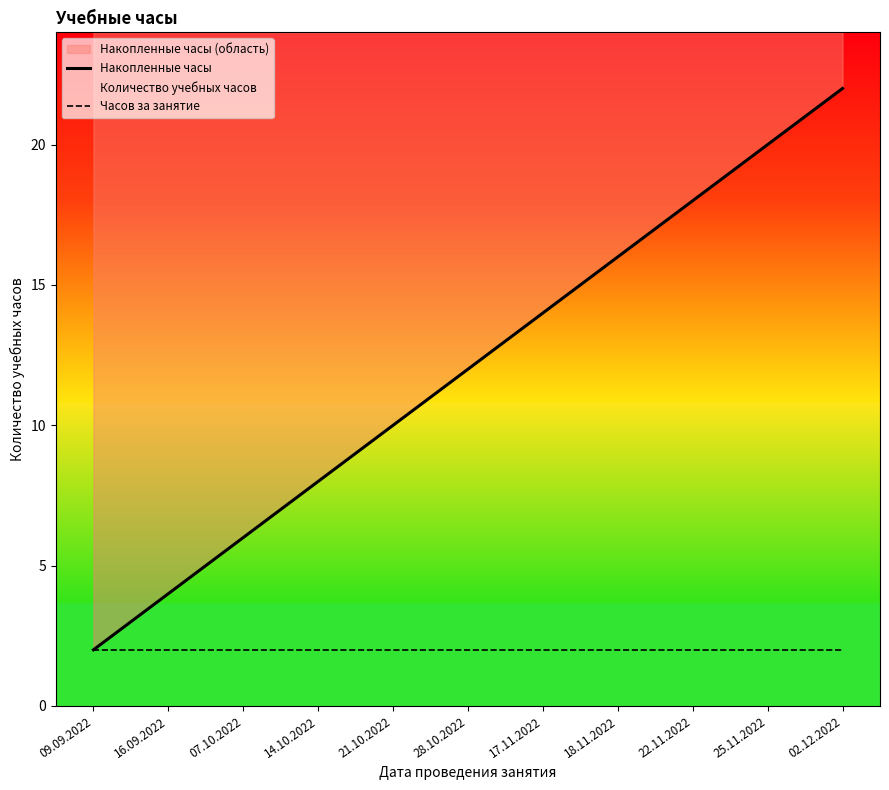

Which series has the largest range (max minus min)?

Накопленные часы